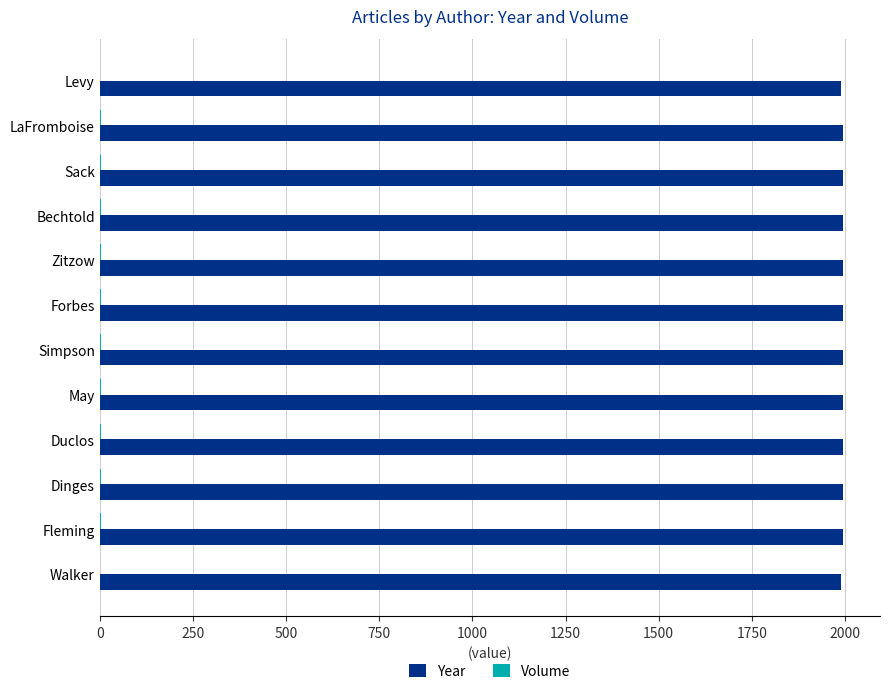

What is the sum of all Year values?

23916